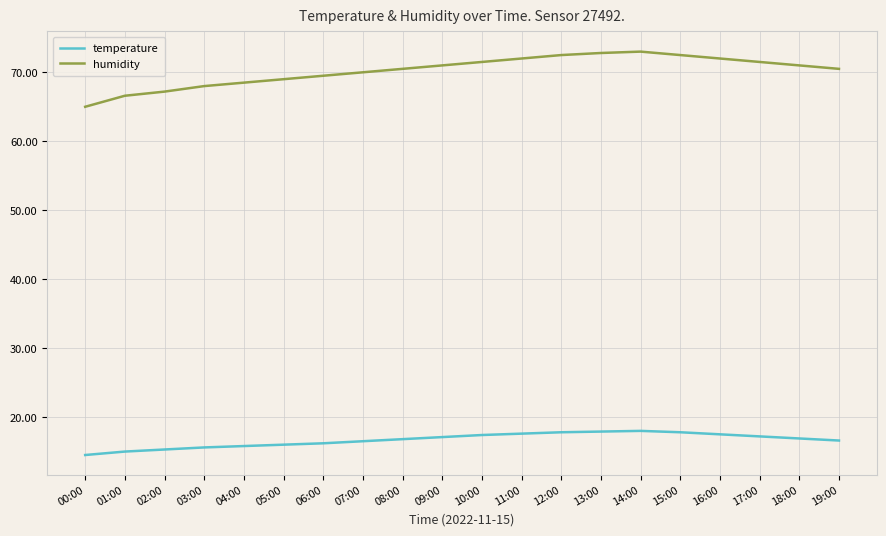

What is the difference between the highest and lowest values at 17:00?

54.3